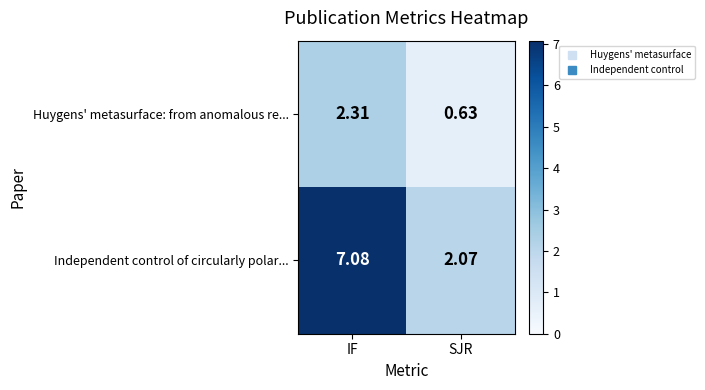

At SJR, list the series in order from smallest to largest.

Huygens' metasurface: from anomalous re..., Independent control of circularly polar...